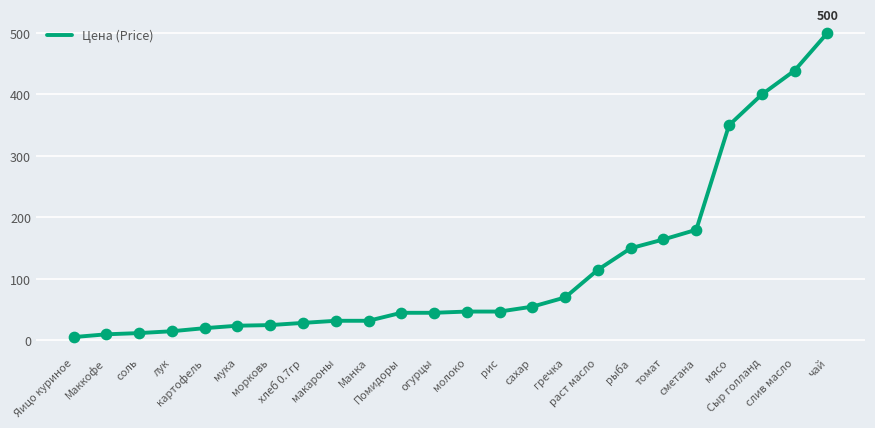

What is the change in value from картофель to Манка?

+12.0